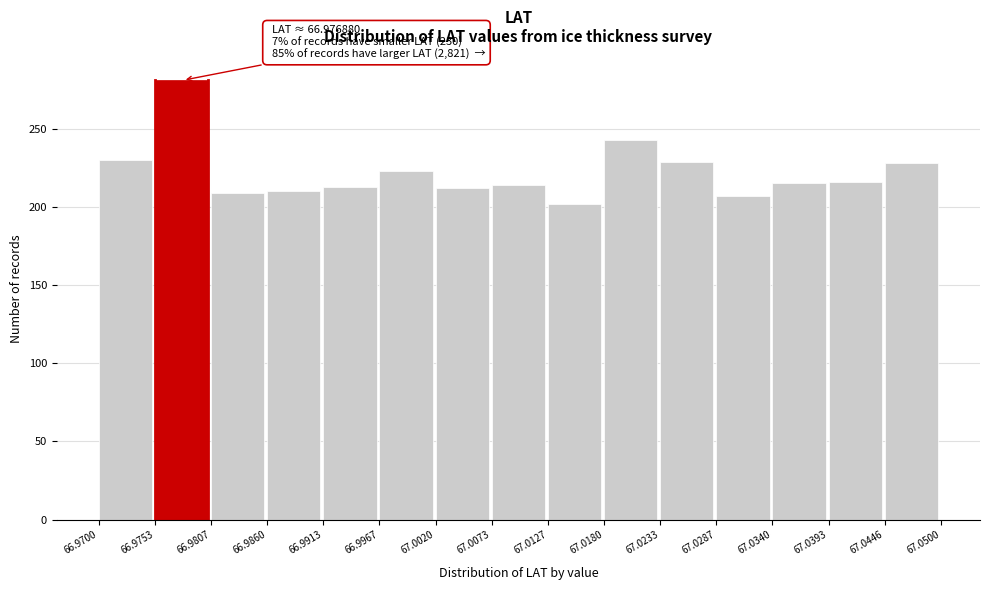

Which range on the x-axis has the tallest bar?

66.9753 to 66.9807